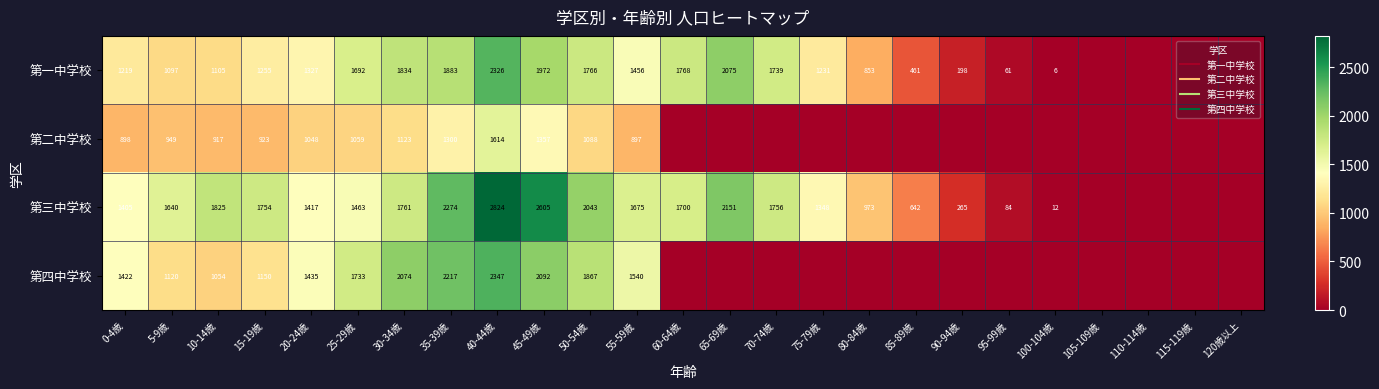

At how many categories does at least one series exceed 1853?

6